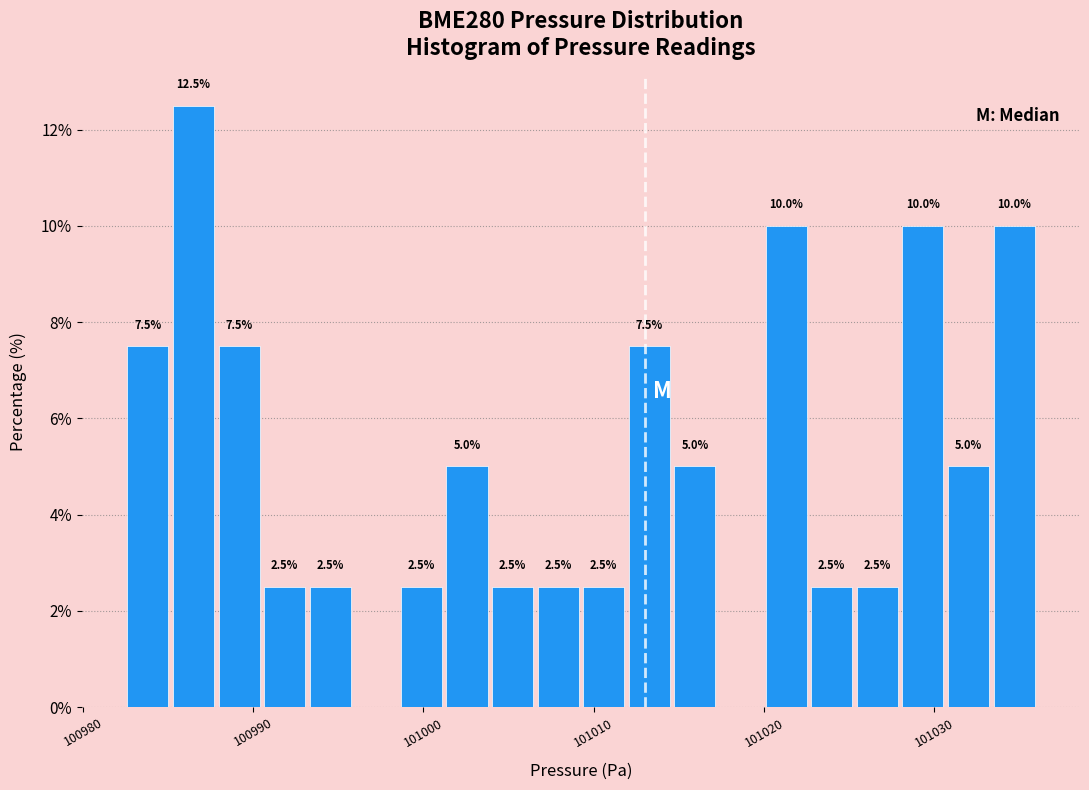

Around what value on the x-axis is the tallest bar? Give the approximate position of its centre, as read against the axis.

100986